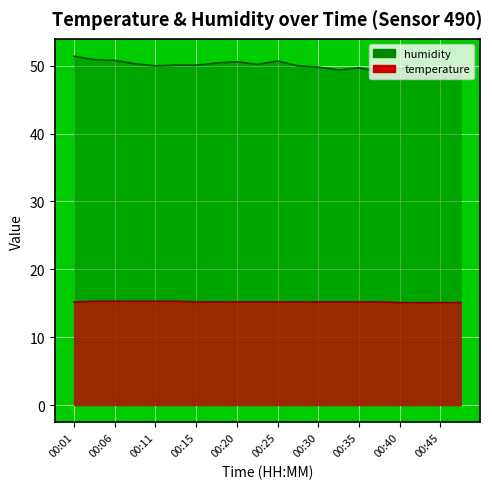

What is the sum of the temperature values at 00:15 and 00:23?

30.4